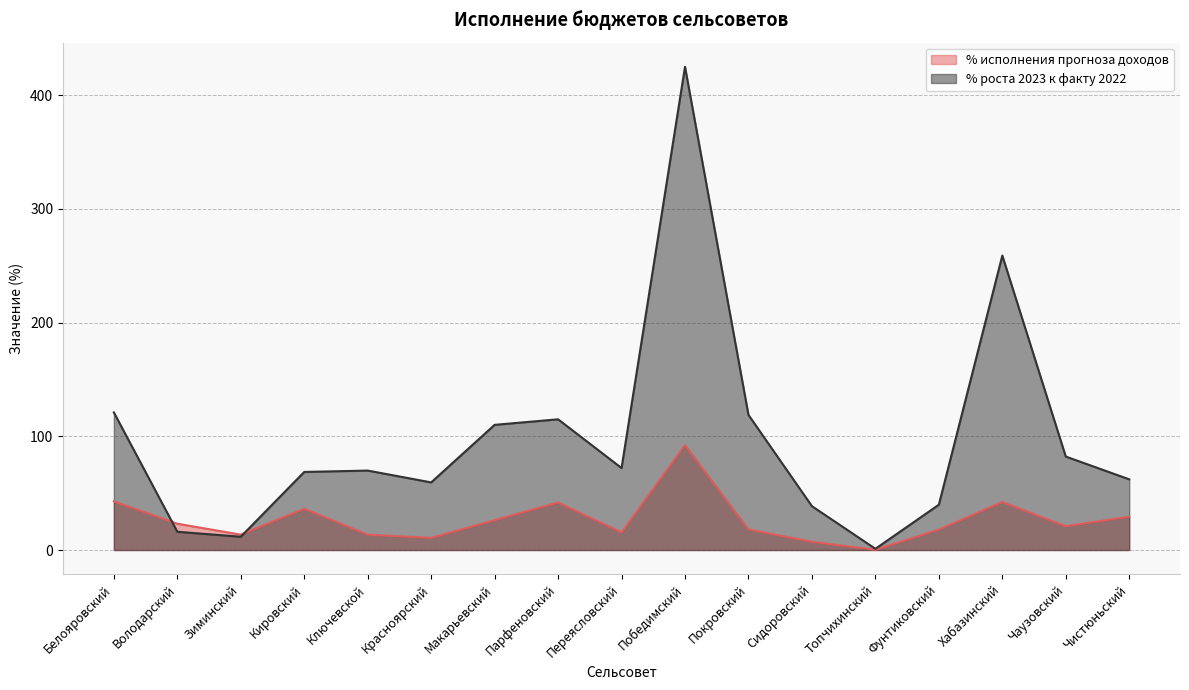

At which label does % исполнения прогноза доходов first exceed 20?

Белояровский